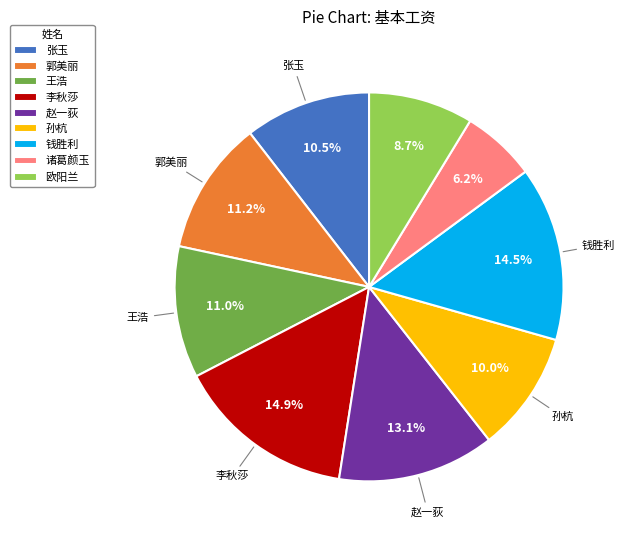

What is the smallest slice in the pie chart?

诸葛颜玉